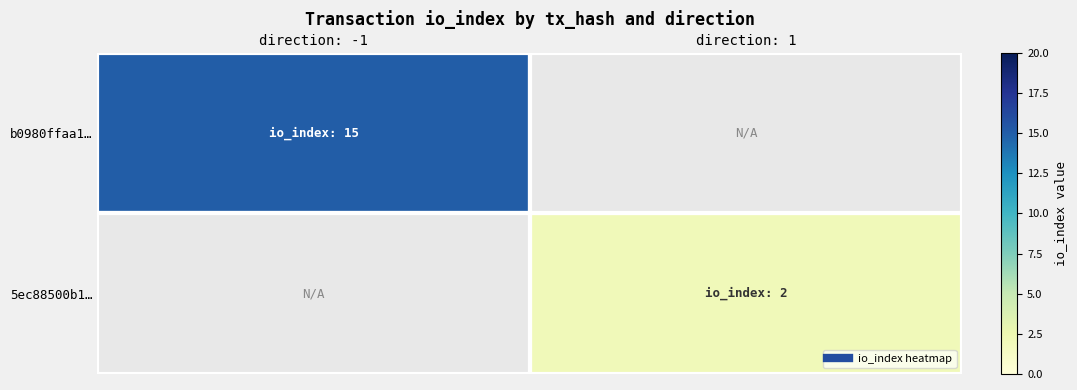

At how many categories does at least one series exceed 9?

1